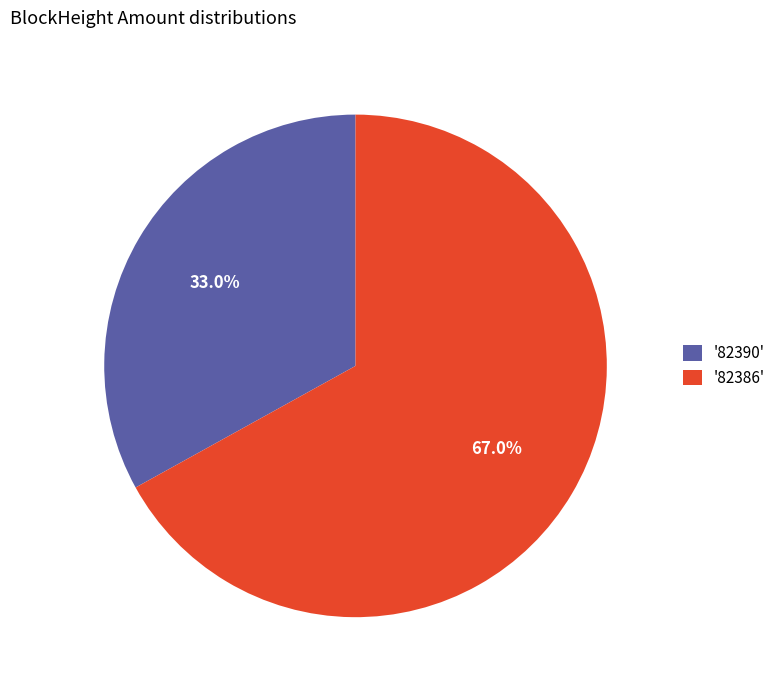

What portion of the pie excludes '82390'?

67.0%